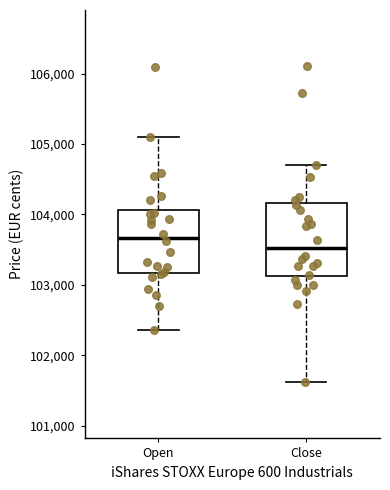

Where is the upper edge of the box for Close on the y-axis? The values are not printed on the chart, so give them approximately, as read against the axis.

104200